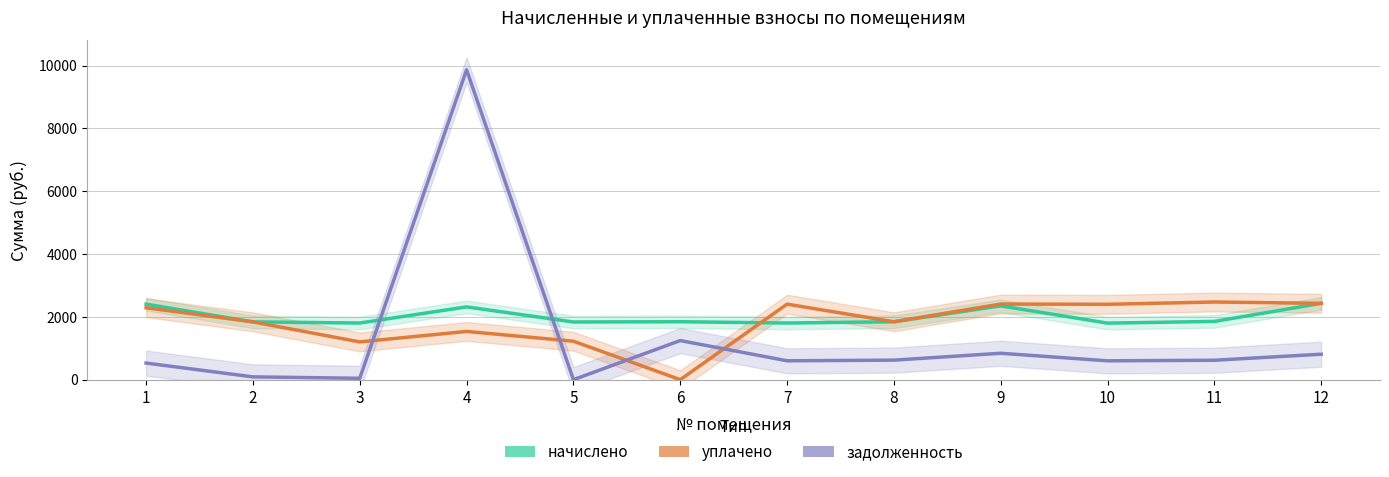

Does the chart display data point markers on the line(s)?

No